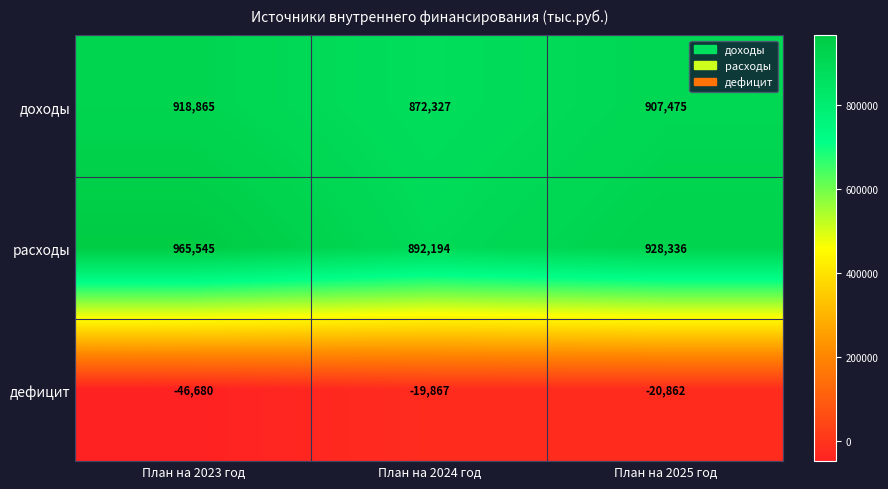

How many distinct data groups are displayed?

3